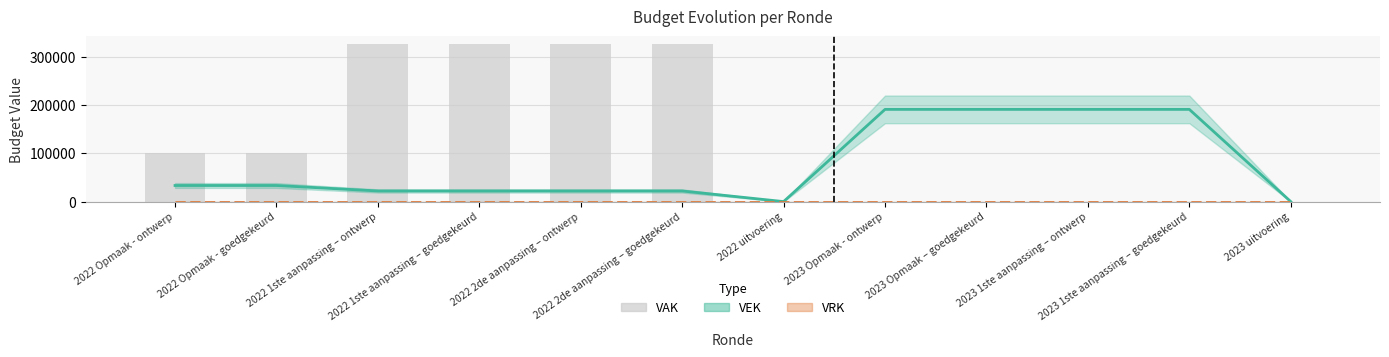

At which label does VRK reach its minimum?

2022 Opmaak - ontwerp